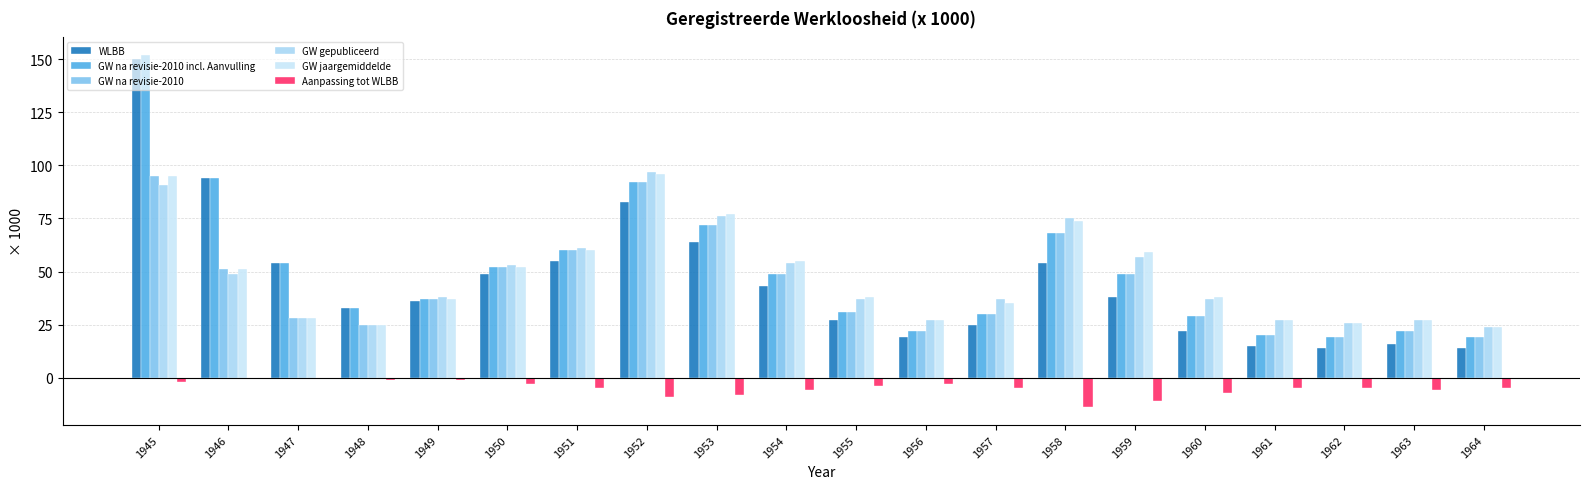

How many categories are shown in the chart?

20